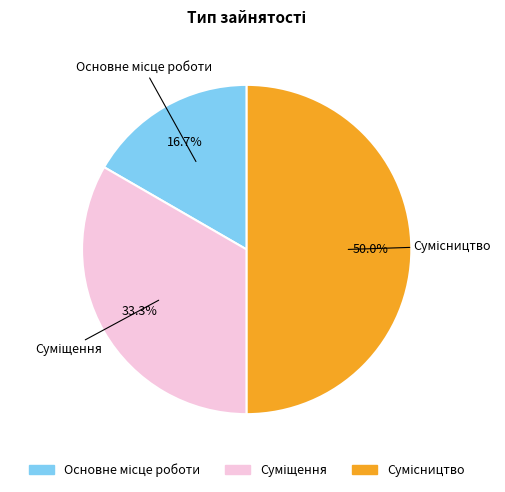

How many slices are in this pie chart?

3